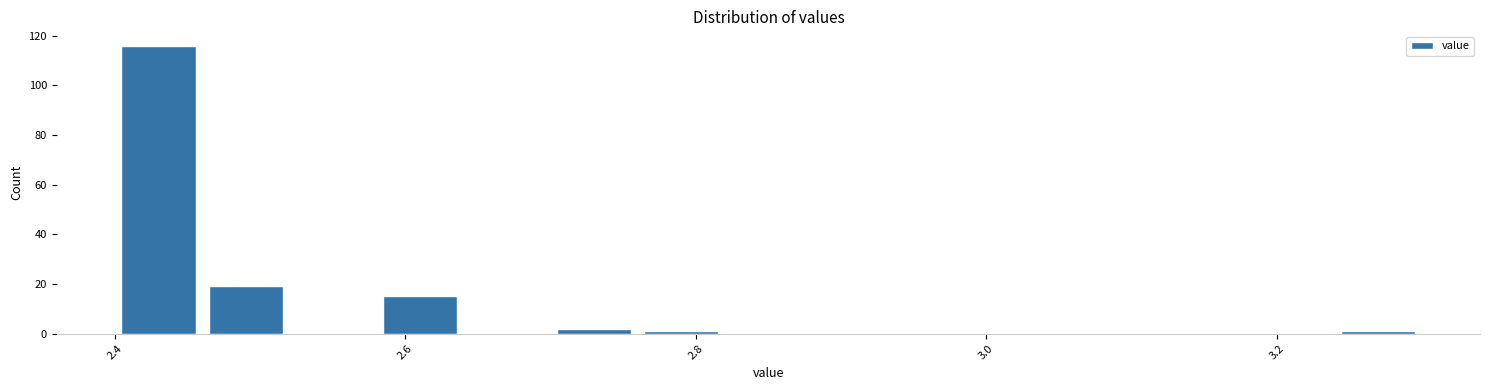

Around what value on the x-axis is the tallest bar? Give the approximate position of its centre, as read against the axis.

2.44